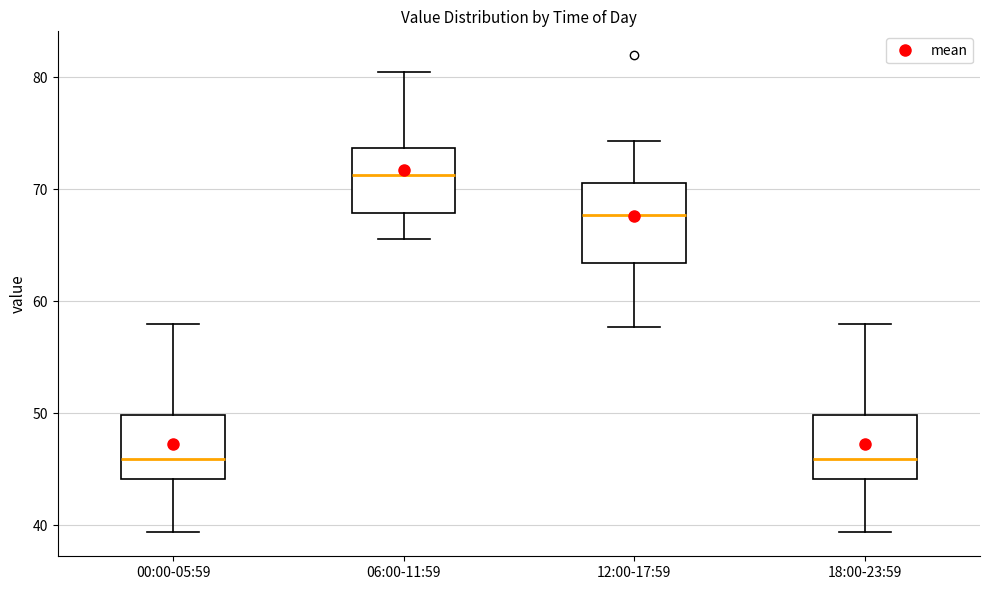

Which box is the tallest, from its lower edge to its upper edge?

12:00-17:59